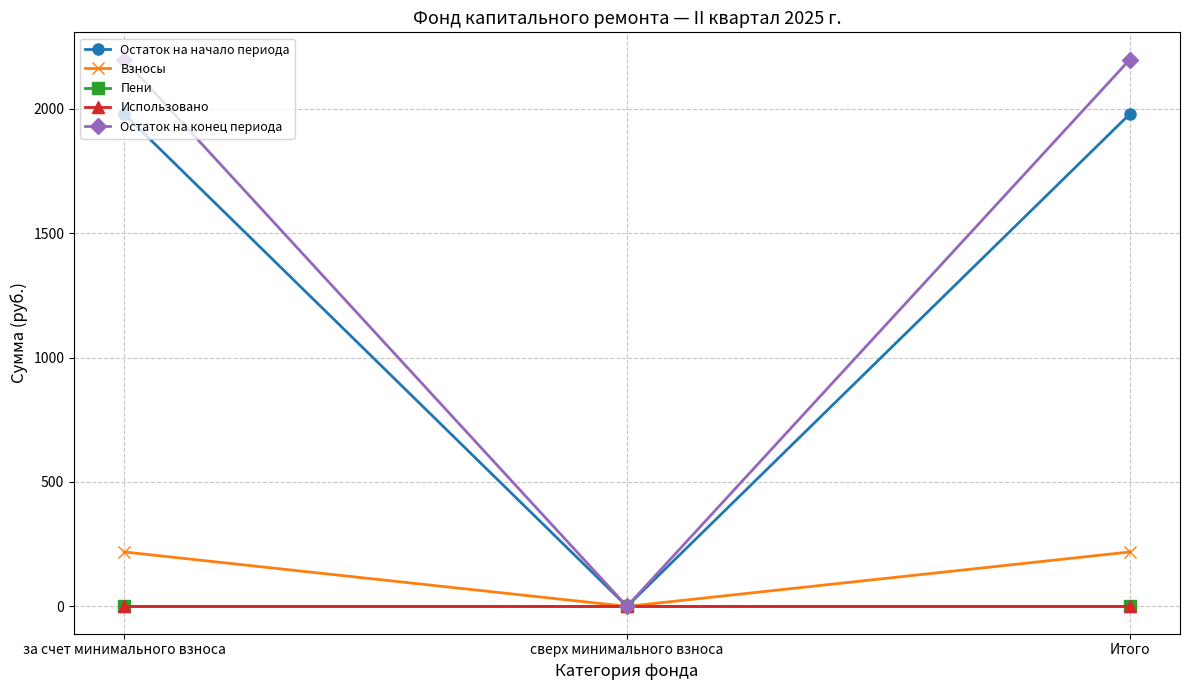

Which series has the largest total across all categories?

Остаток на конец периода